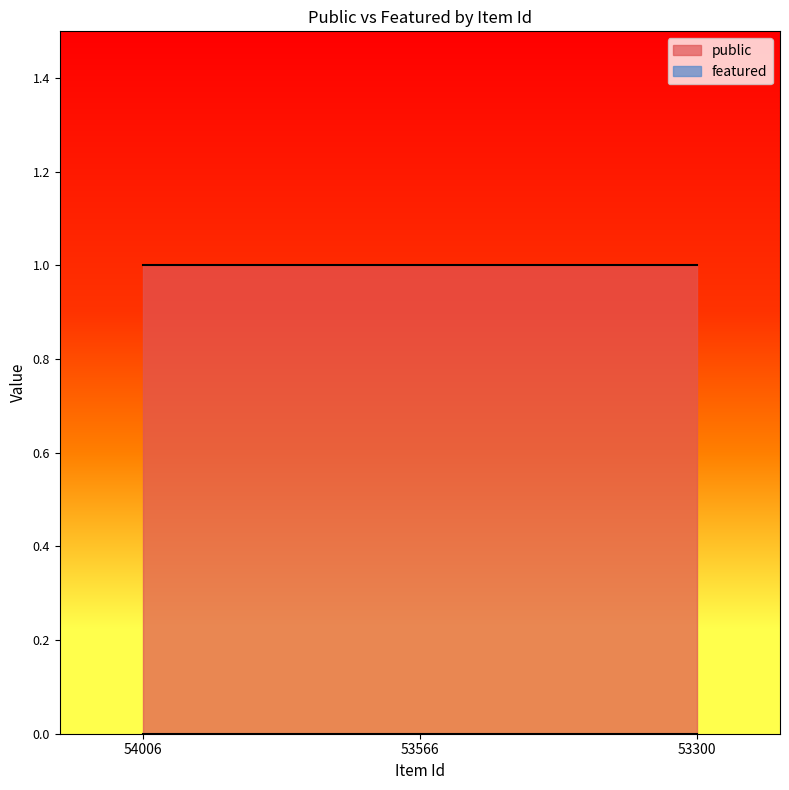

Is the value of public at 53566 greater than the value of featured at 53300?

Yes